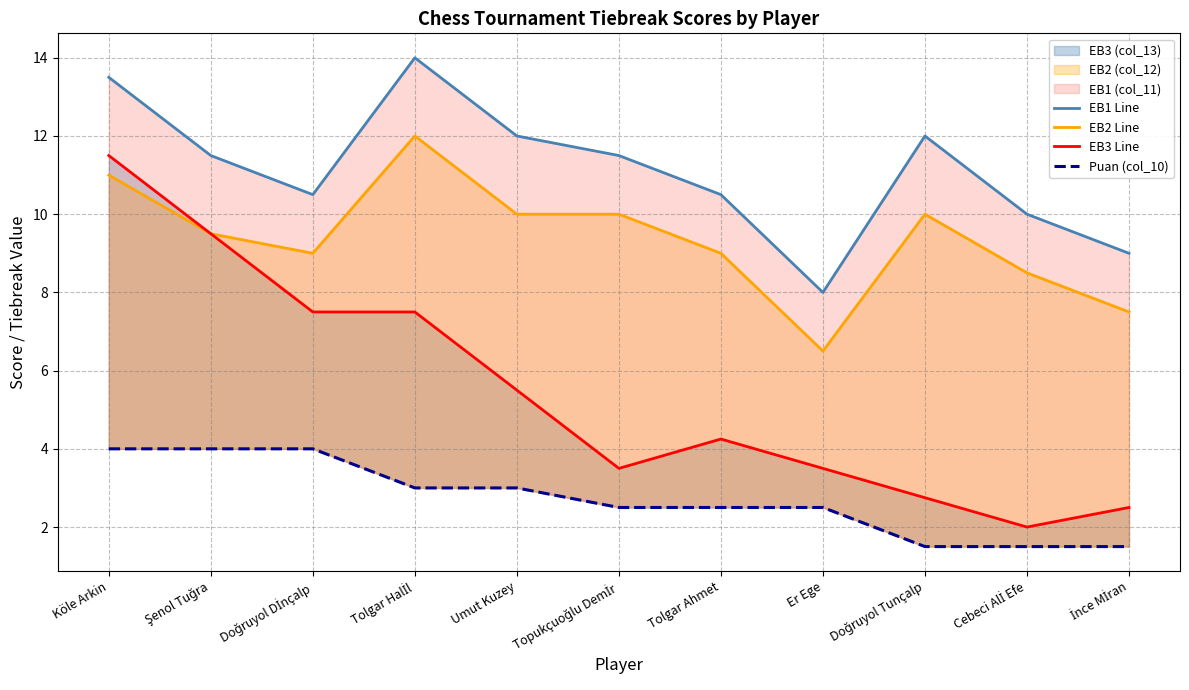

What position from the right is Er Ege?

4